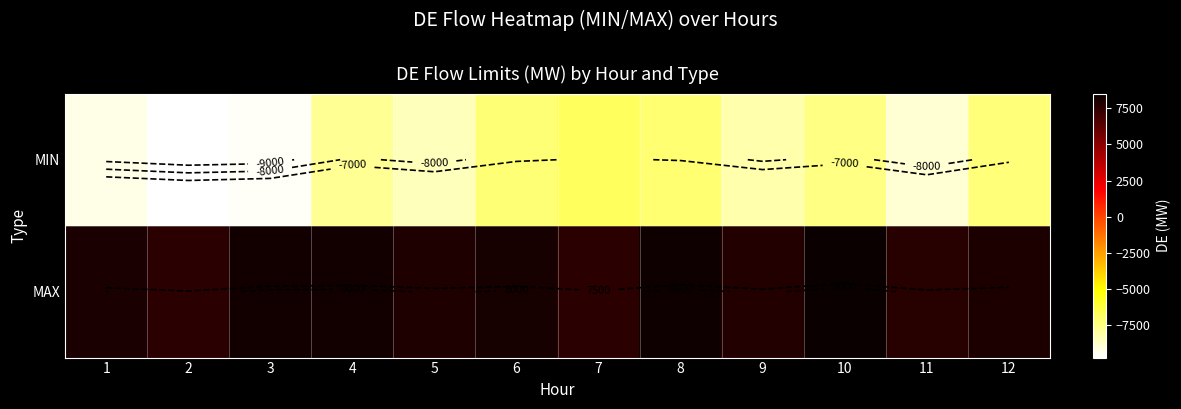

Is the value of MIN at 9 greater than the value of MAX at 7?

No